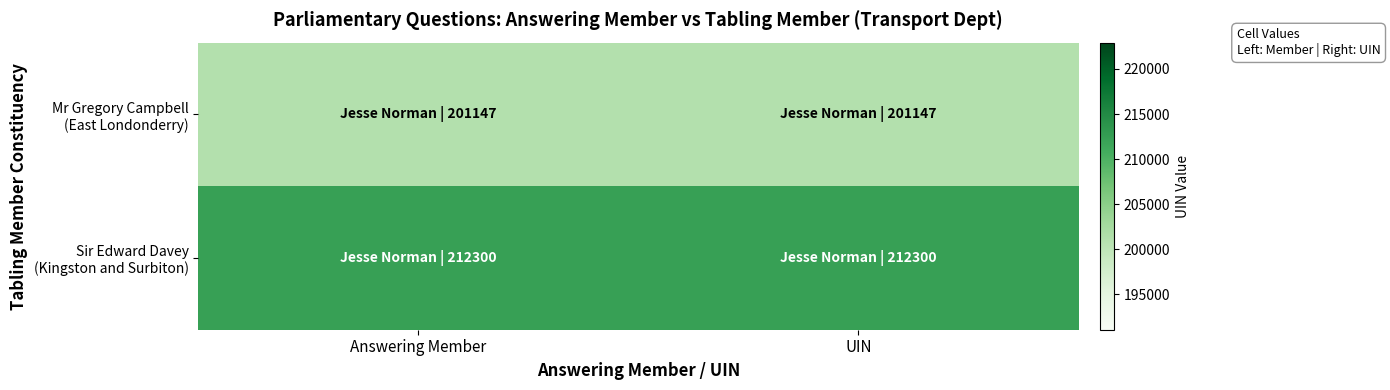

What is the total value across all series at UIN?

413447